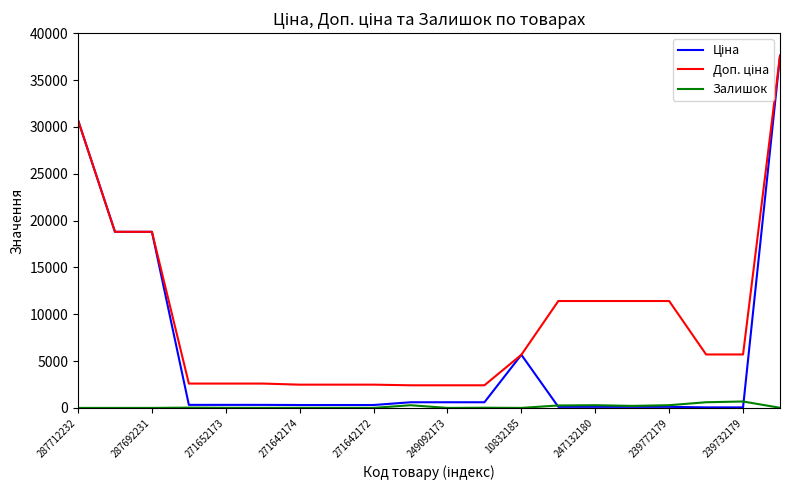

What is the maximum value shown in the chart?

37593.6